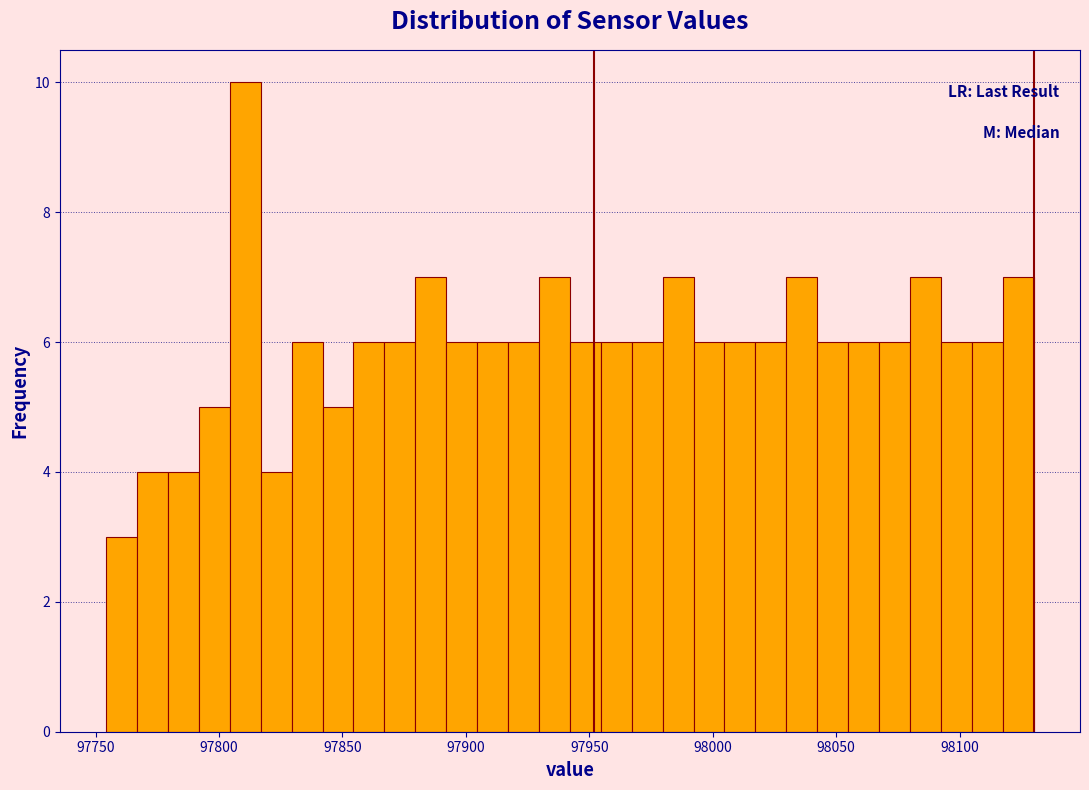

Around what value on the x-axis is the tallest bar? Give the approximate position of its centre, as read against the axis.

97810